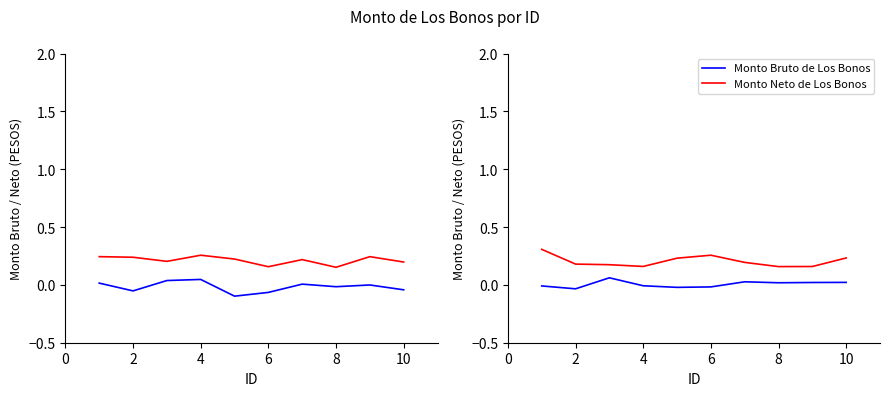

The Monto Neto de Los Bonos series shows 0.4 at 0. True or false?

False